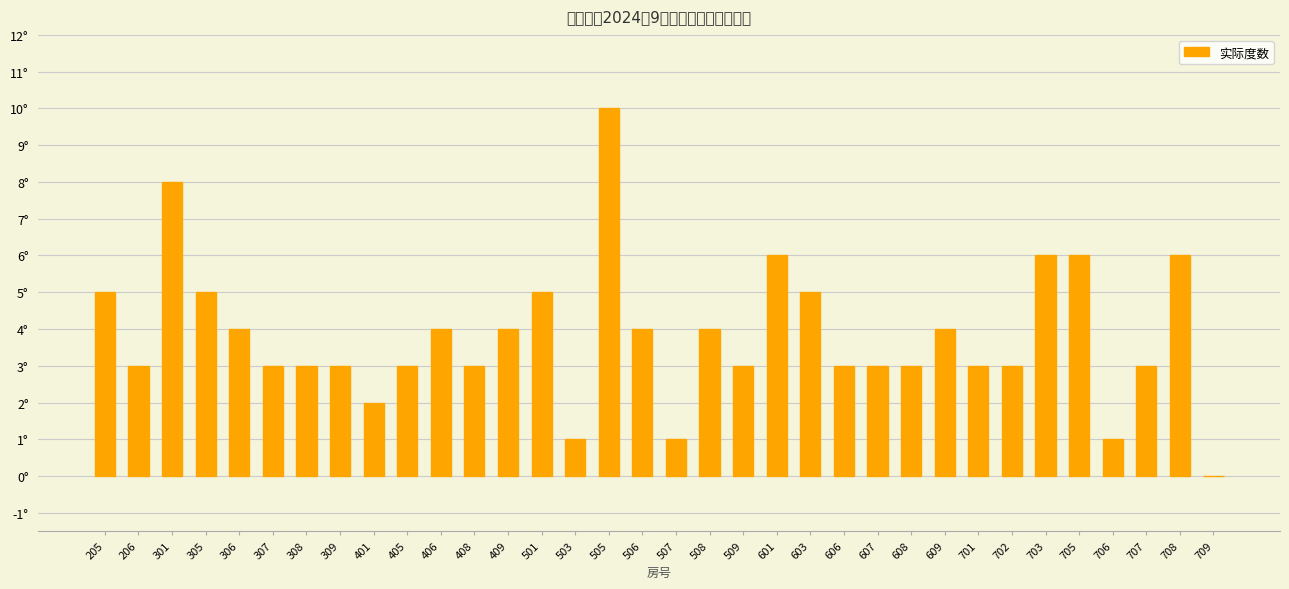

The value at 607 is 3. True or false?

True